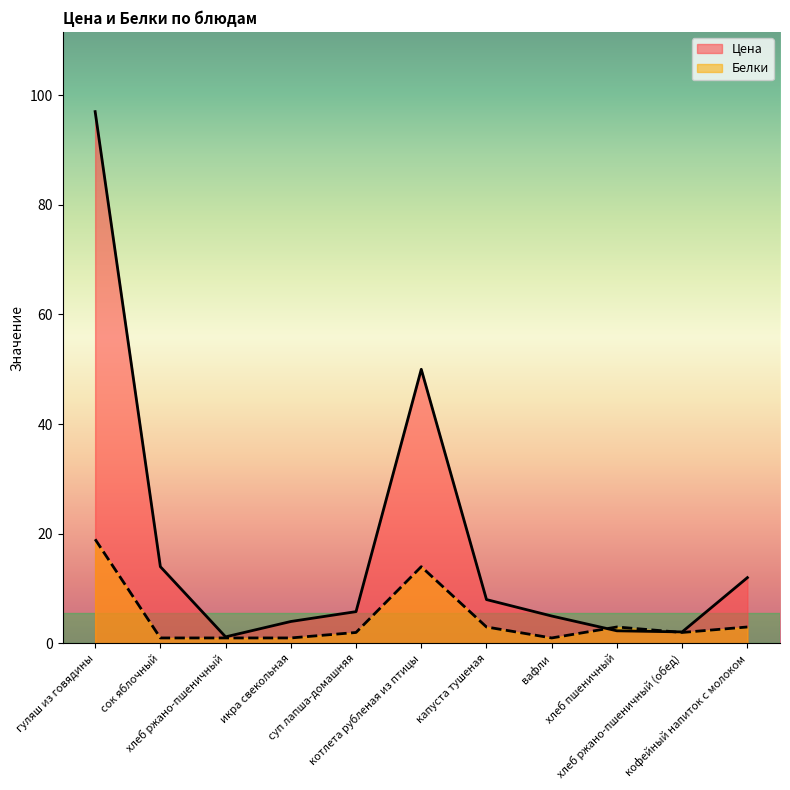

What is the sum of all Белки values?

50.0